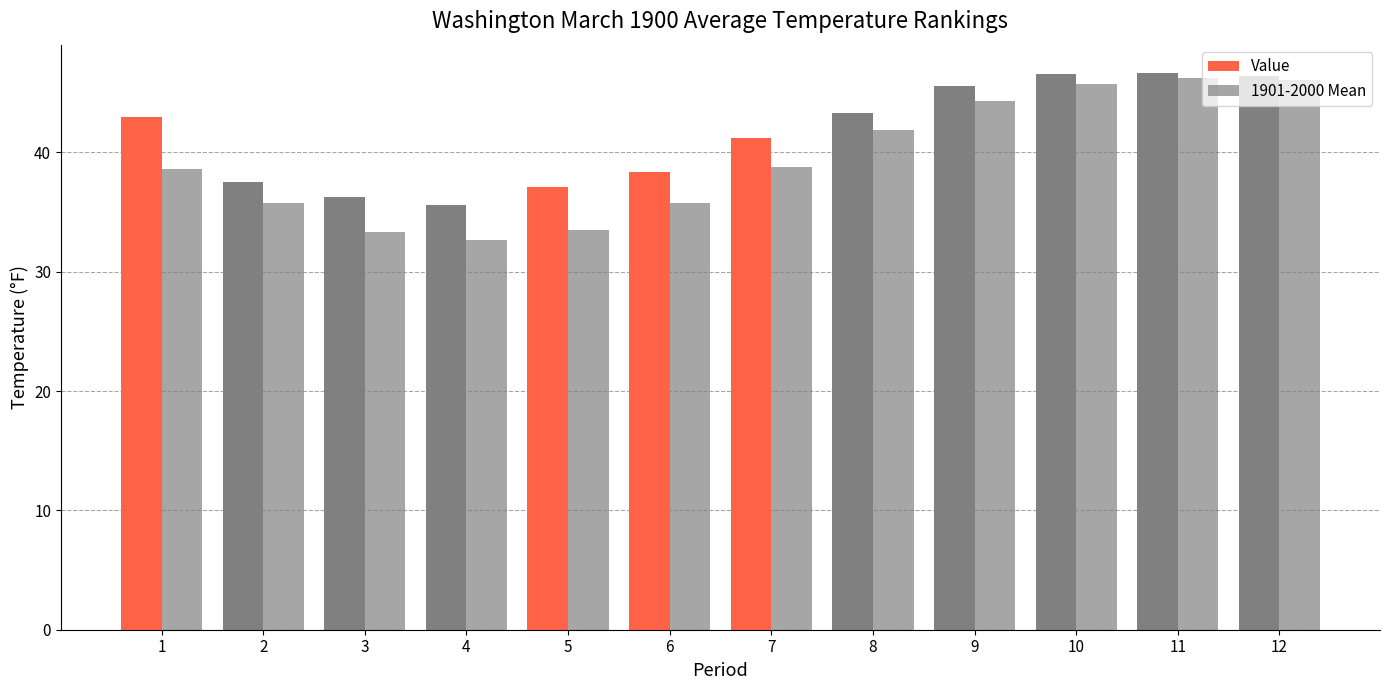

Is it true that 1901-2000 Mean equals 38.8 at 7?

True